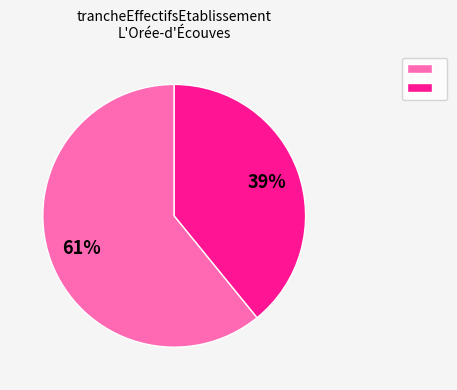

Is there any slice that represents more than half of the pie?

Yes